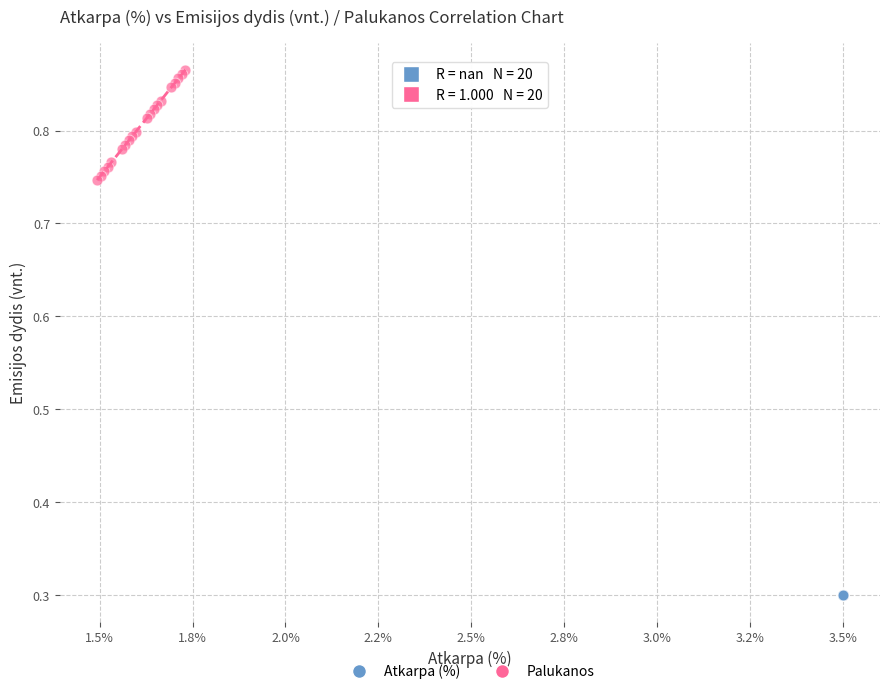

What are all the series names shown in the legend?

Atkarpa (%), Palukanos